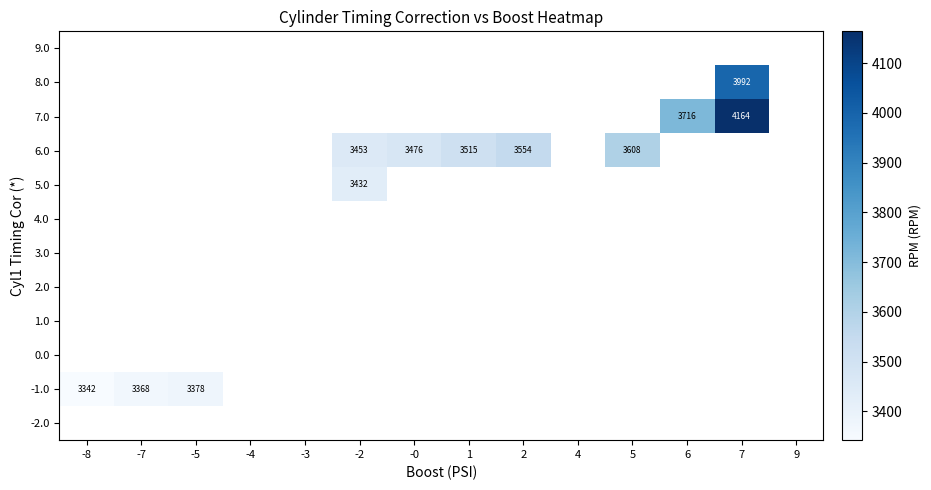

At which category does the chart reach its peak across all series?

7